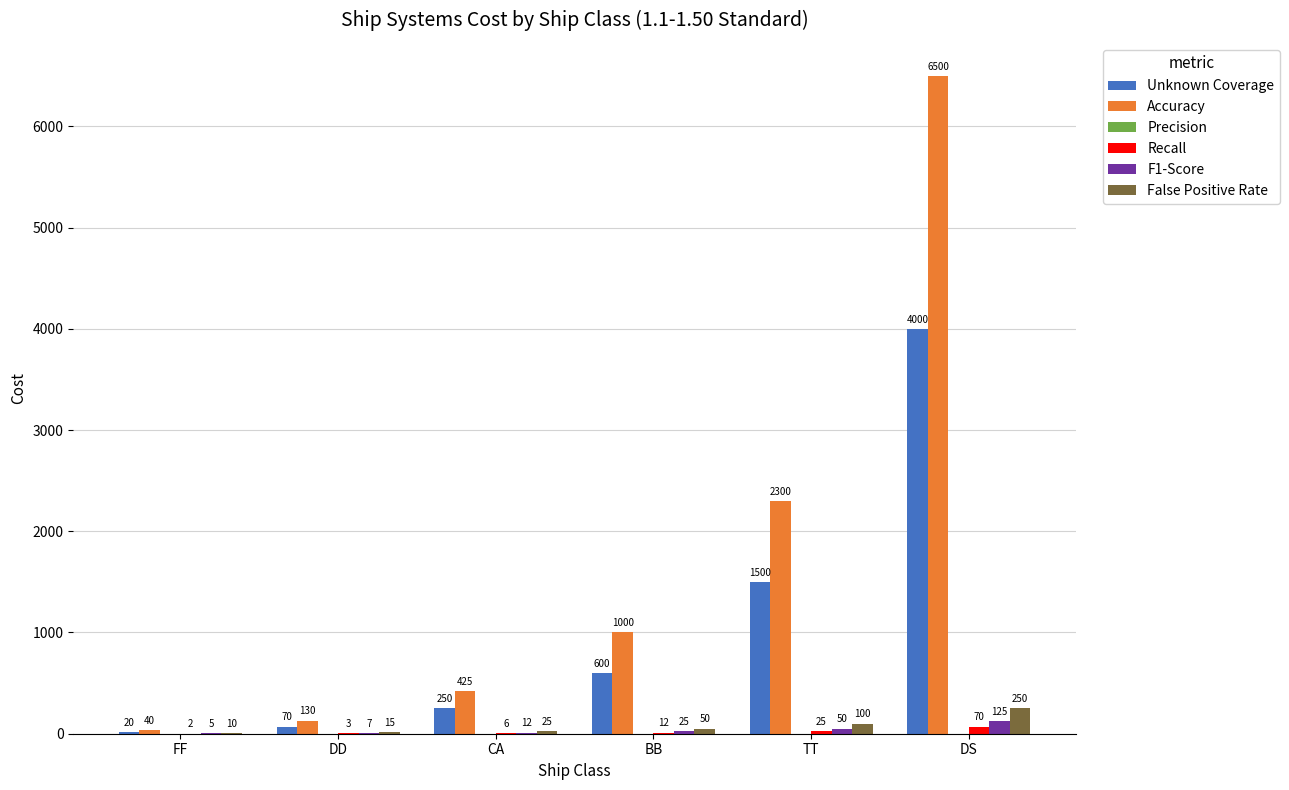

How many data points does each series have?

6